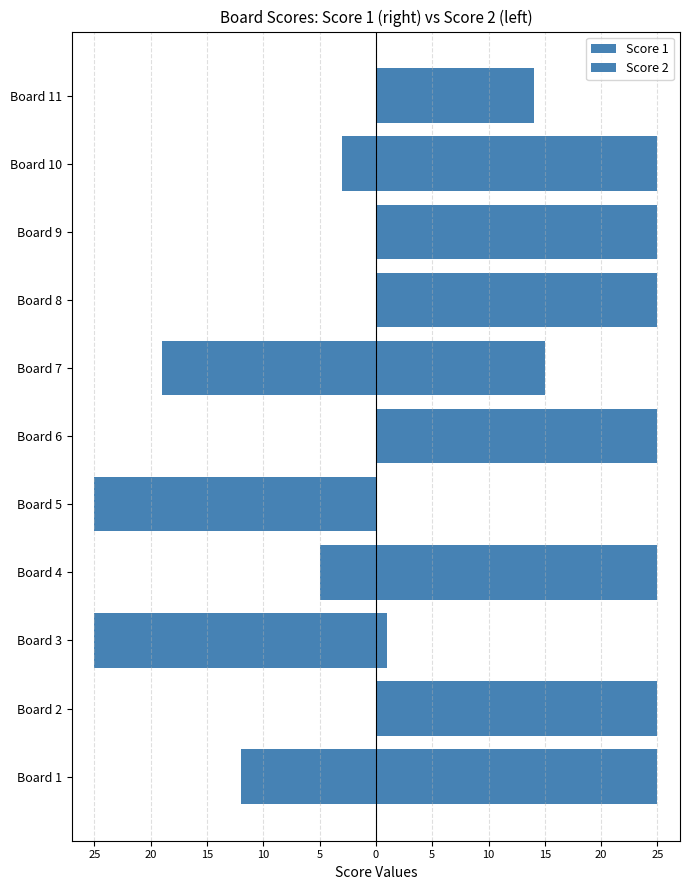

Is the value of Score 2 at Board 1 greater than the value of Score 1 at Board 5?

No